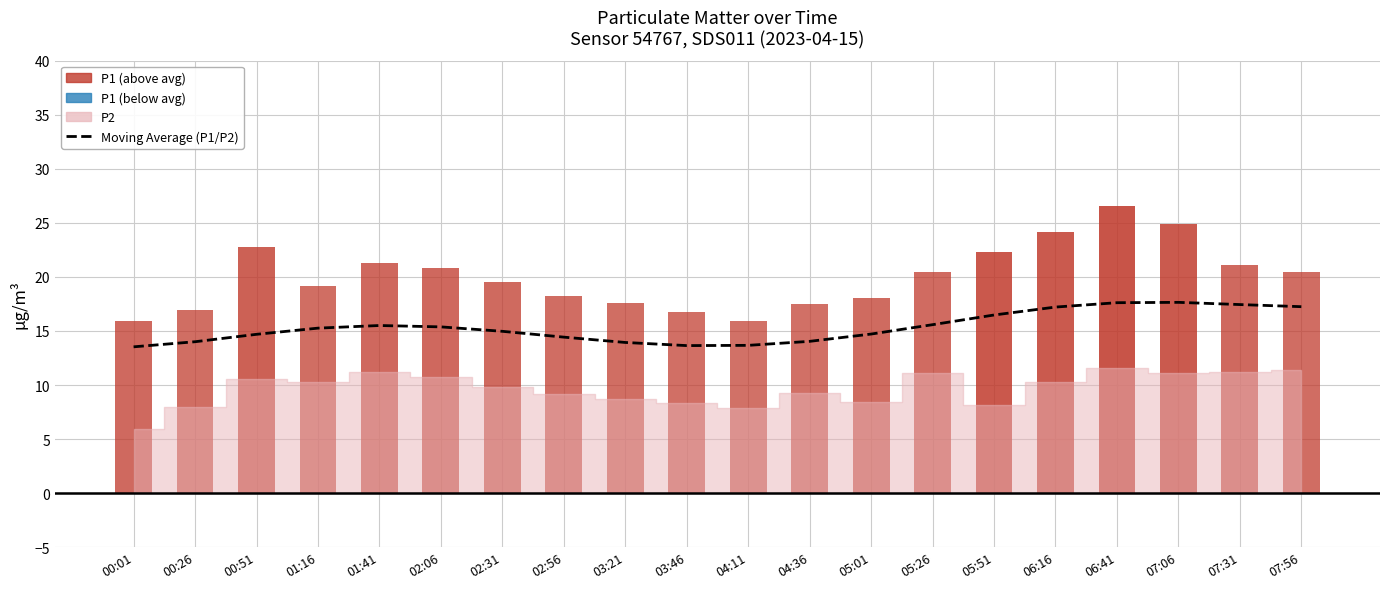

What position from the left is 05:01?

13